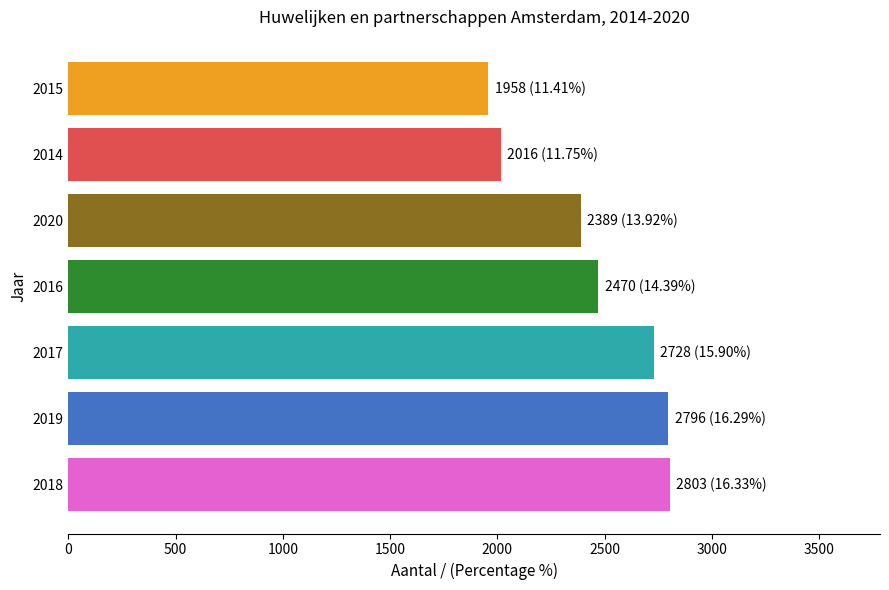

What is the change in value from 2019 to 2015?

-838